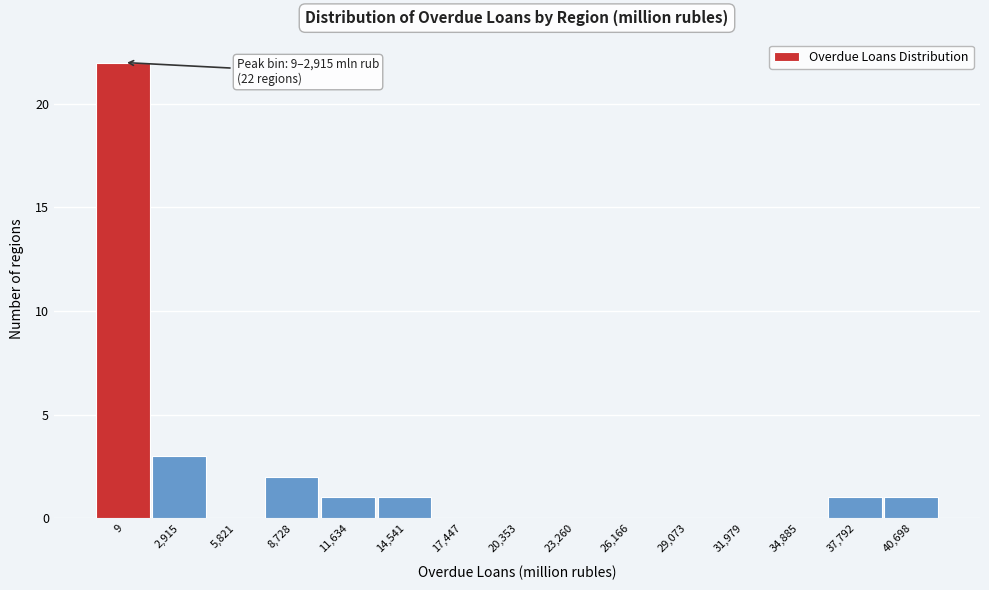

Reading left to right, what are all the values shown in this chart?

9=22	2,915=3	5,821=0	8,728=2	11,634=1	14,541=1	17,447=0	20,353=0	23,260=0	26,166=0	29,073=0	31,979=0	34,885=0	37,792=1	40,698=1